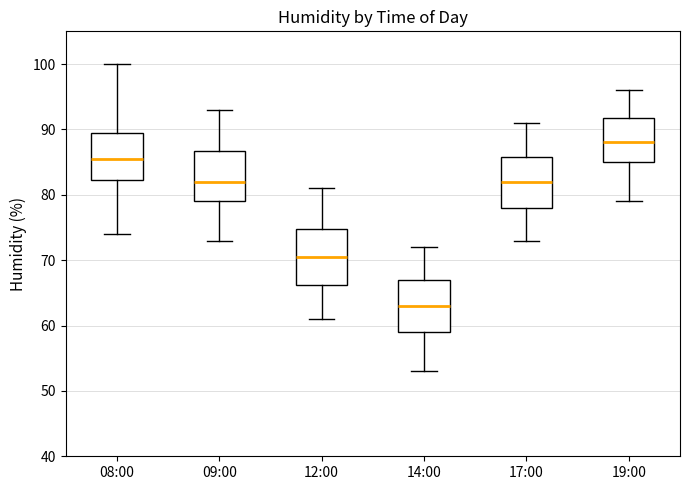

Reading left to right, transcribe this box plot: for each box, give where its median line is, the range the box spans, and where its two whiskers end, as read against the y-axis. The values are not printed on the chart, so give them approximately, as read against the axis.

08:00: median 86, box 82 to 90, whiskers 74 to 100
09:00: median 82, box 79 to 87, whiskers 73 to 93
12:00: median 71, box 66 to 75, whiskers 61 to 81
14:00: median 63, box 59 to 67, whiskers 53 to 72
17:00: median 82, box 78 to 86, whiskers 73 to 91
19:00: median 88, box 85 to 92, whiskers 79 to 96